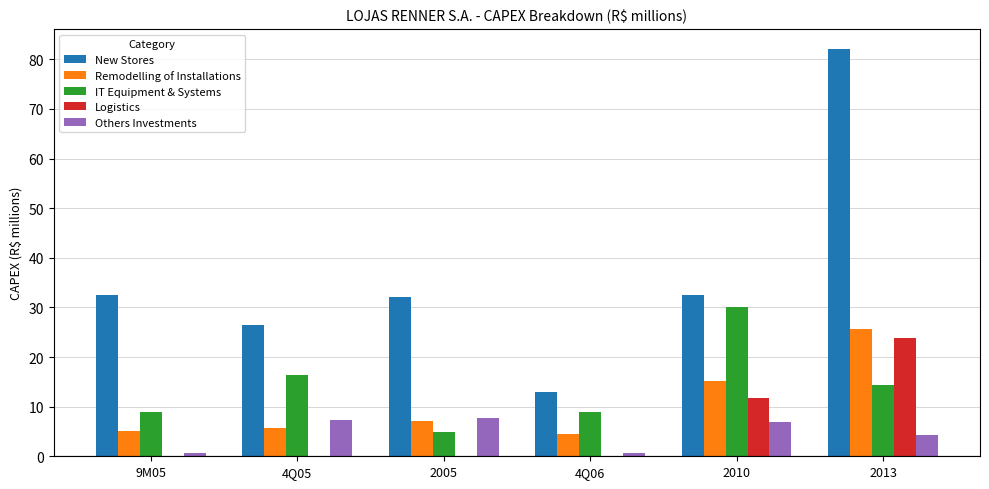

Which category has the highest value across all series?

2013